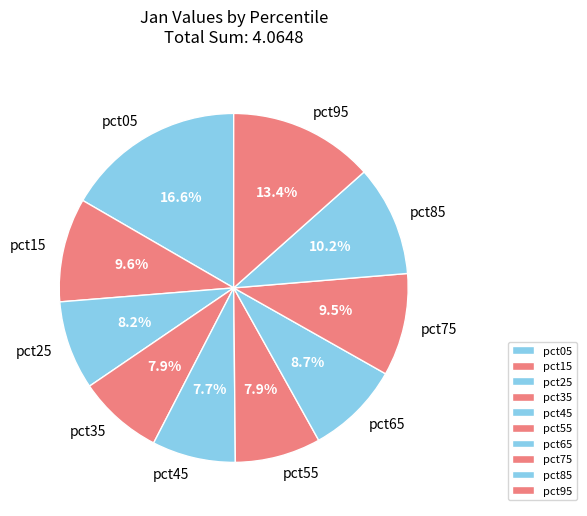

How many segments does this pie chart have?

10